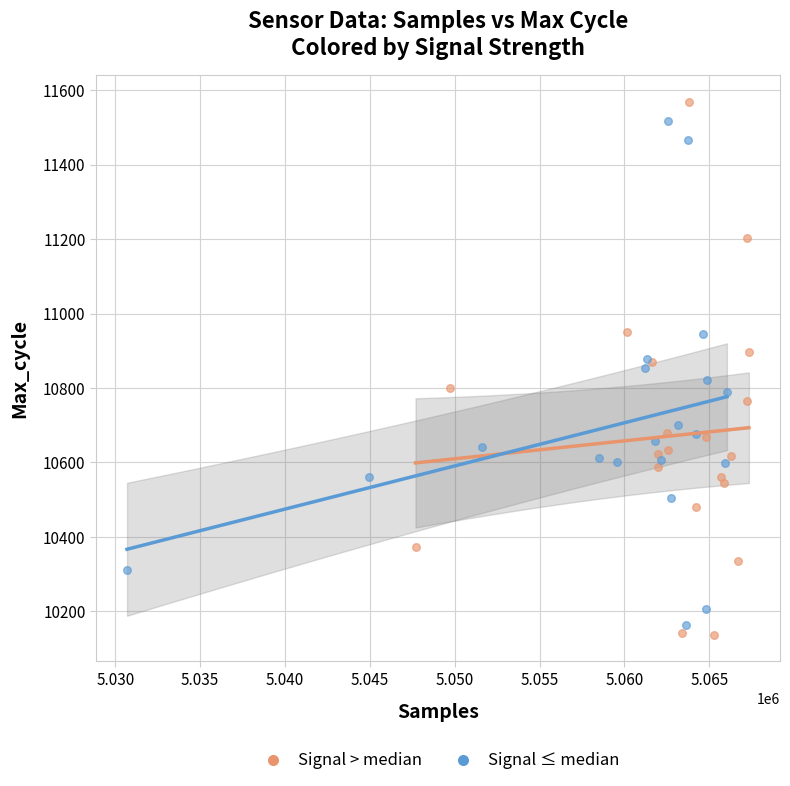

Which series contains the lowest Y value?

Signal > median